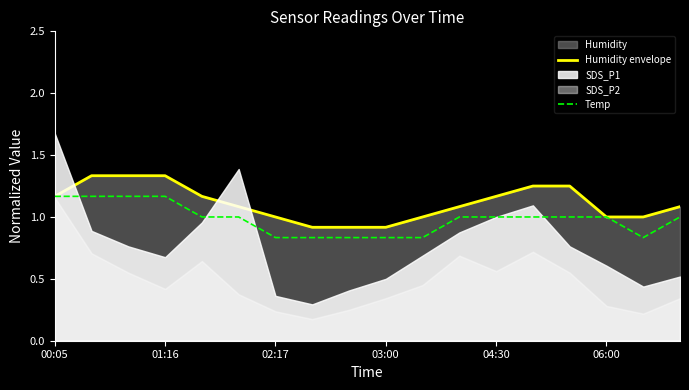

True or false: Temp and Humidity envelope cross at least once.

False